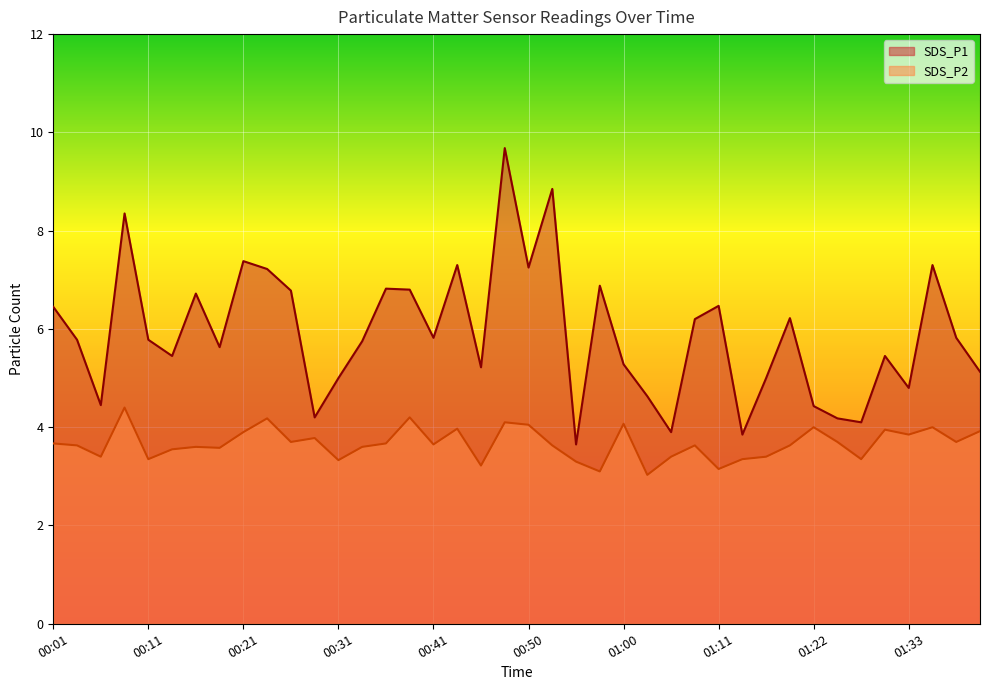

True or false: SDS_P1 has more than 0 interior local peaks.

True